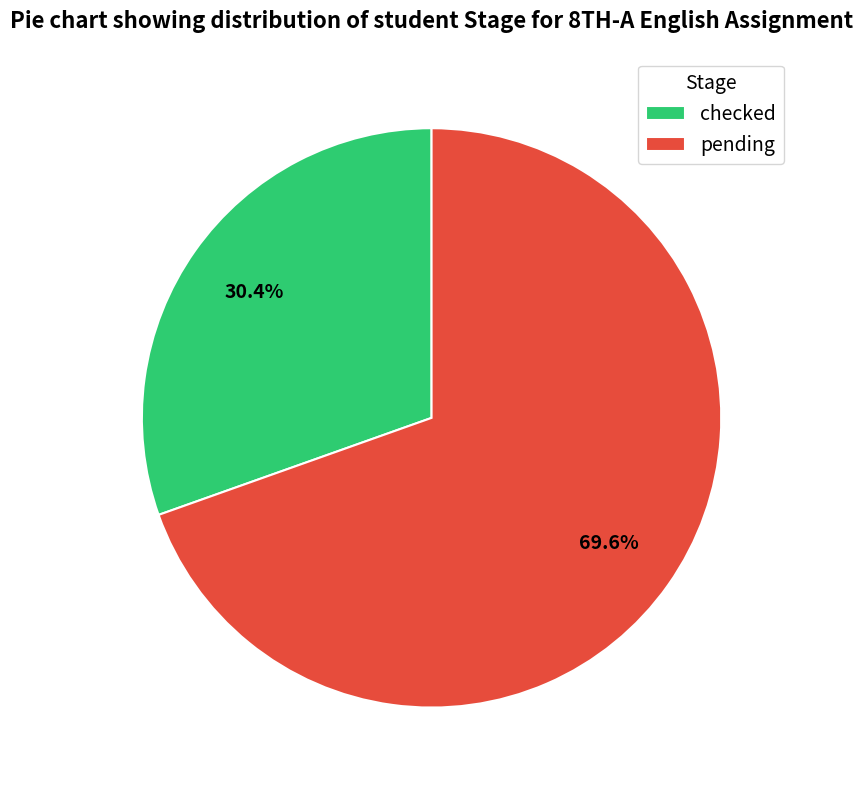

Rank the categories by value from highest to lowest.

pending, checked